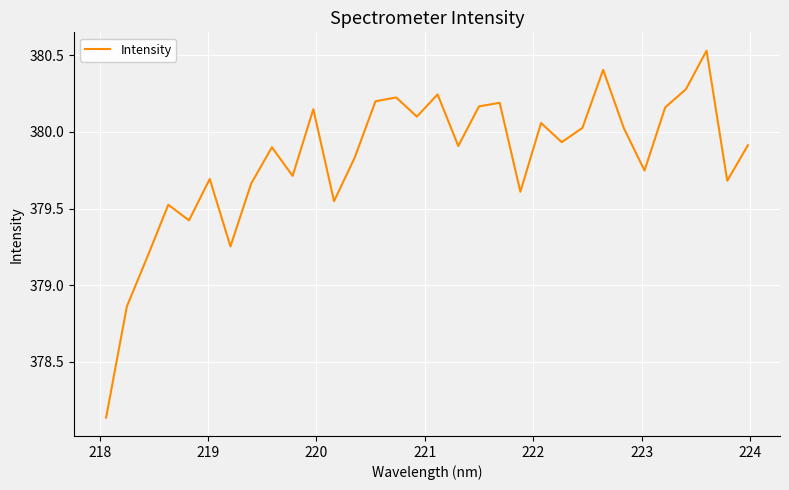

At which label is the value closest to 379?

218